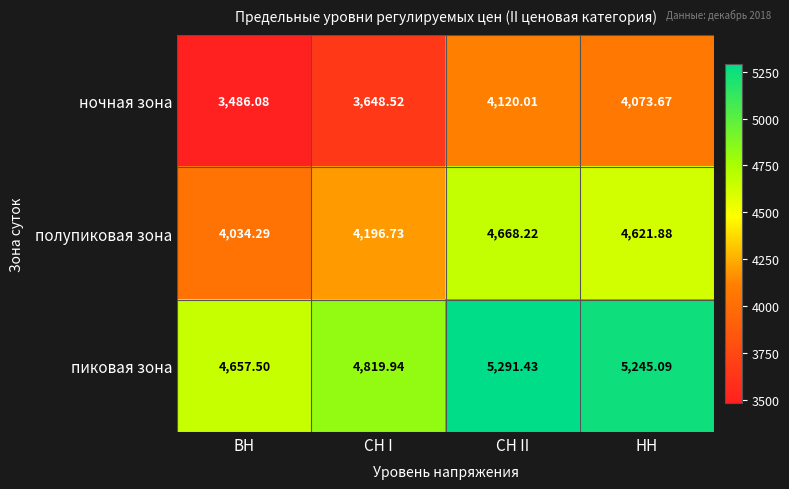

At which category is the sum across all series the highest?

СН II